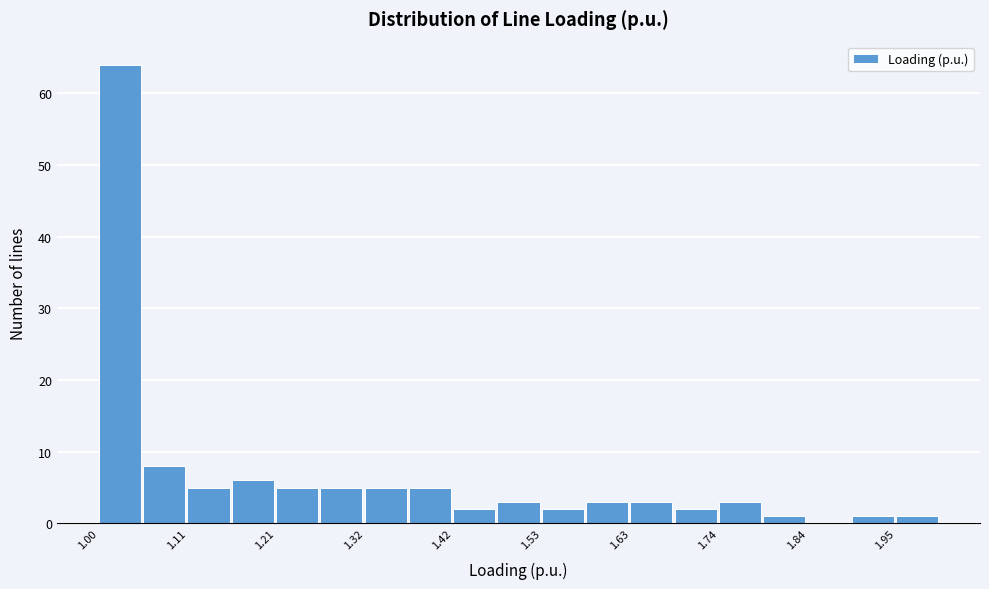

Read against the x-axis, roughly where is the centre of the tallest bar?

1.02